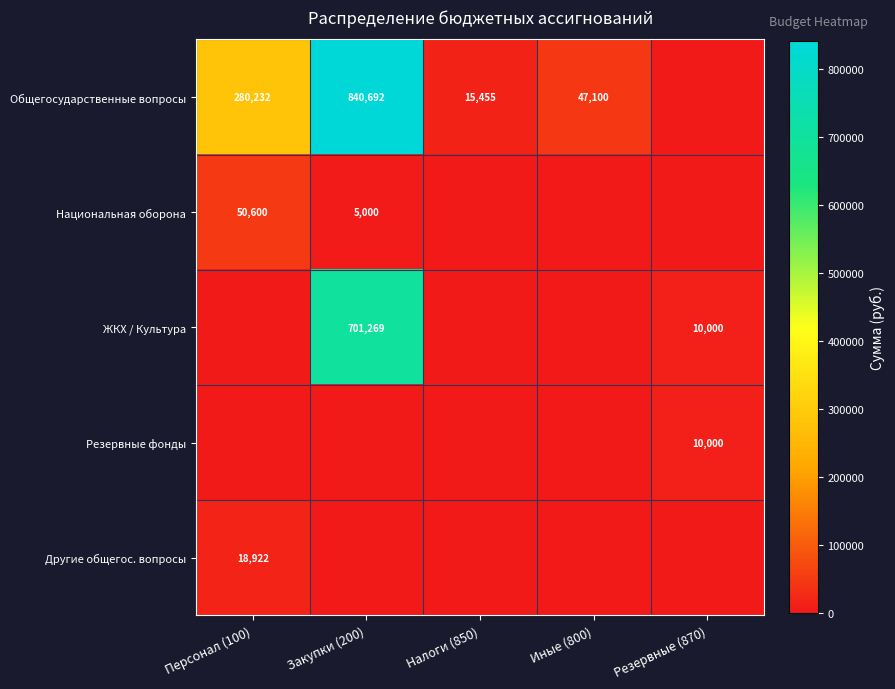

True or false: Общегосударственные вопросы has a value of 280232 at Персонал (100).

True